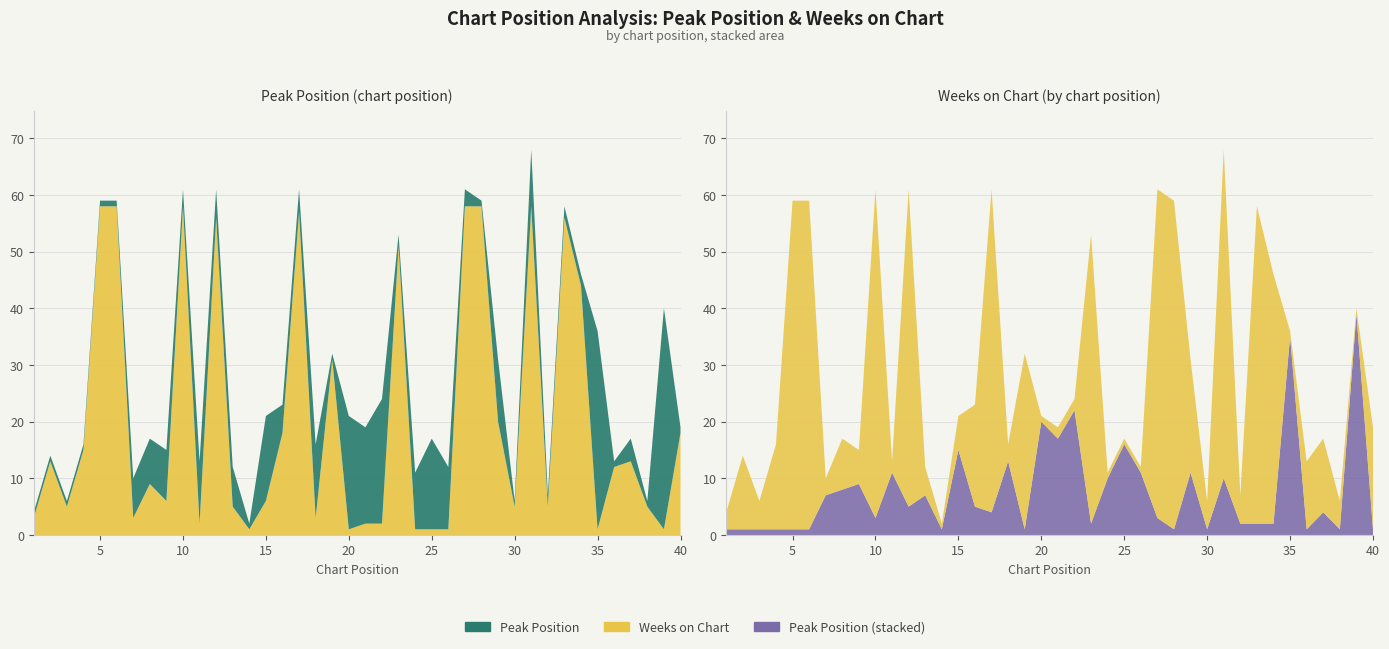

Reading left to right, what are all the values shown in this chart?

Peak Position: 1=1	2=1	3=1	4=1	5=1	6=1	7=7	8=8	9=9	10=3	11=11	12=5	13=7	14=1	15=15	16=5	17=4	18=13	19=1	20=20	21=17	22=22	23=2	24=10	25=16	26=11	27=3	28=1	29=11	30=1	31=10	32=2	33=2	34=2	35=35	36=1	37=4	38=1	39=39	40=1
Weeks on Chart: 1=3	2=13	3=5	4=15	5=58	6=58	7=3	8=9	9=6	10=58	11=2	12=56	13=5	14=1	15=6	16=18	17=57	18=3	19=31	20=1	21=2	22=2	23=51	24=1	25=1	26=1	27=58	28=58	29=20	30=5	31=58	32=5	33=56	34=44	35=1	36=12	37=13	38=5	39=1	40=18